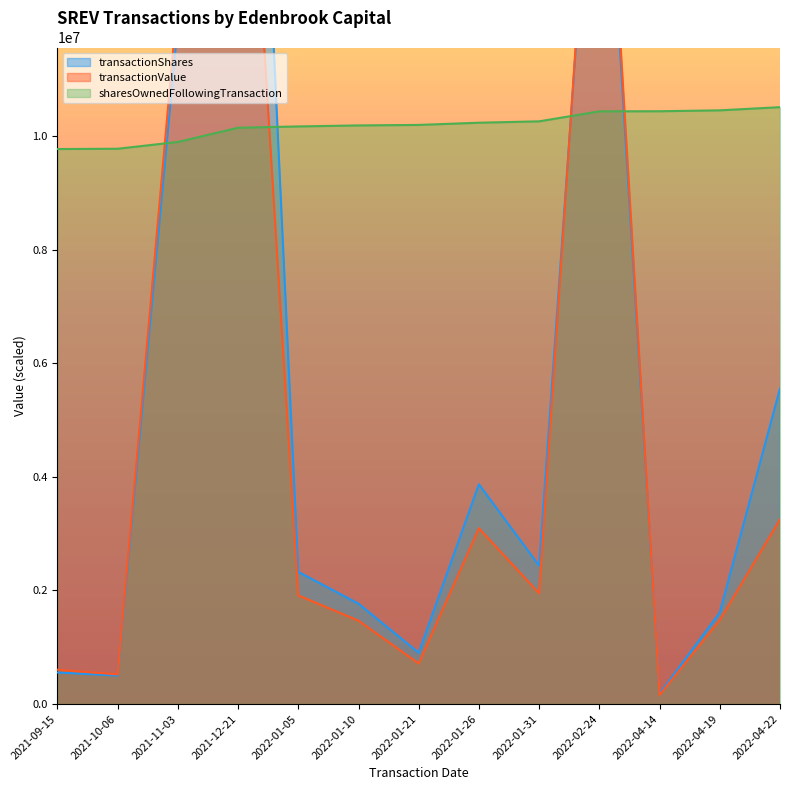

What is the minimum value for sharesOwnedFollowingTransaction?

9776400.5